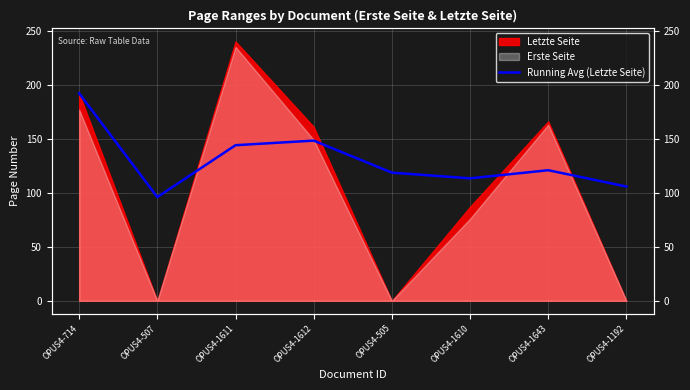

What is the change in value from OPUS4-714 to OPUS4-1643?

-71.1